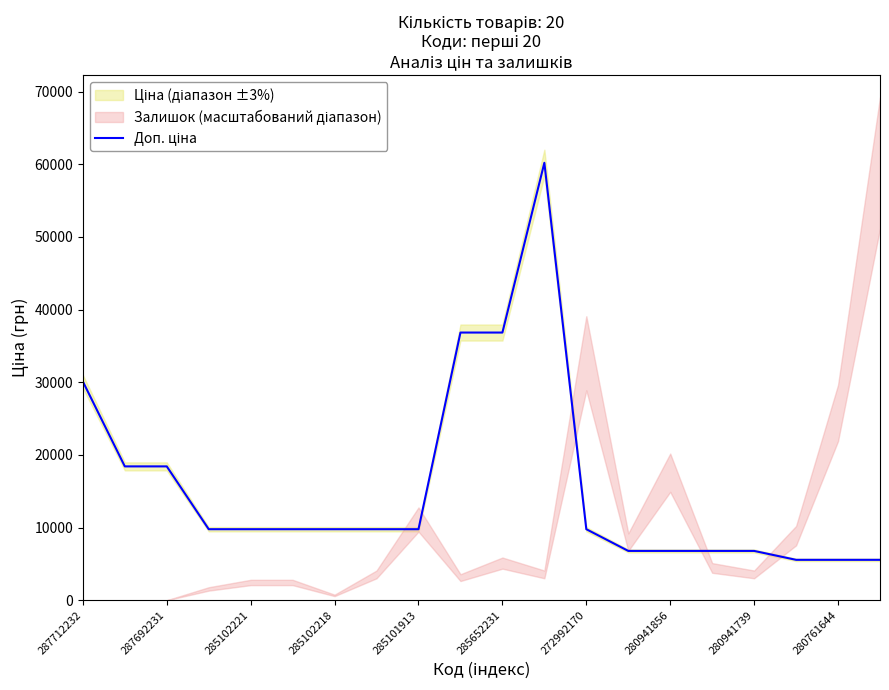

Where does the data first go above 9775?

287712232